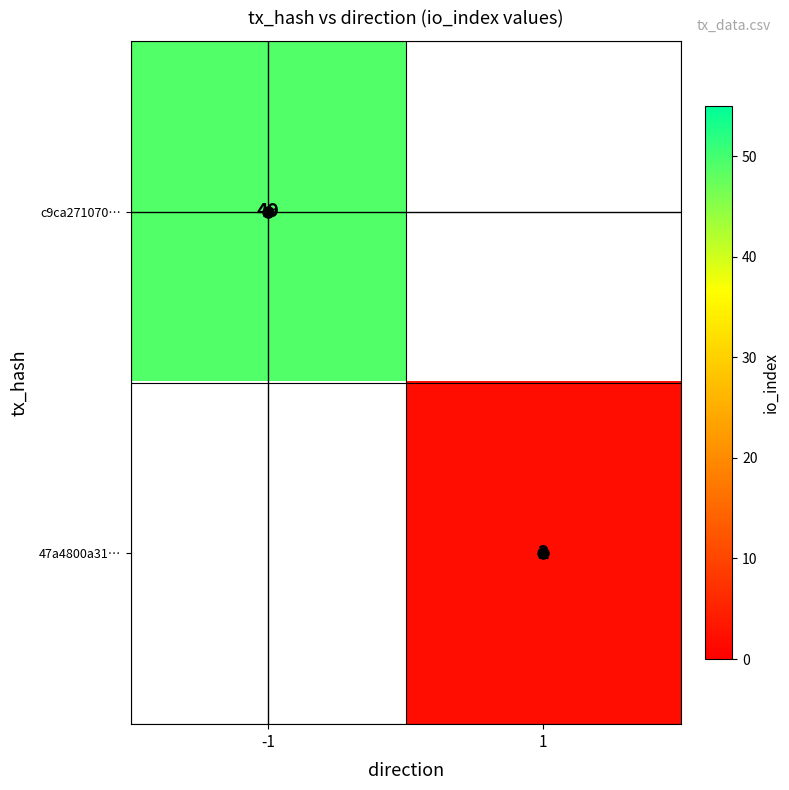

Is it true that 47a4800a31… equals 2.0 at 1?

True